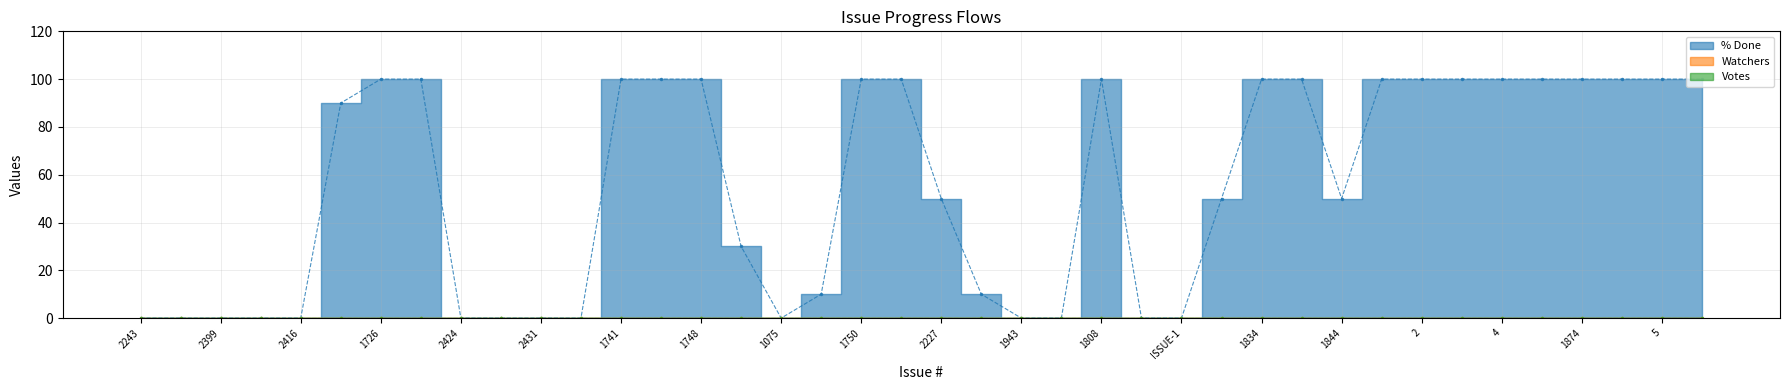

Between 1726 and 5, which is larger?

1726